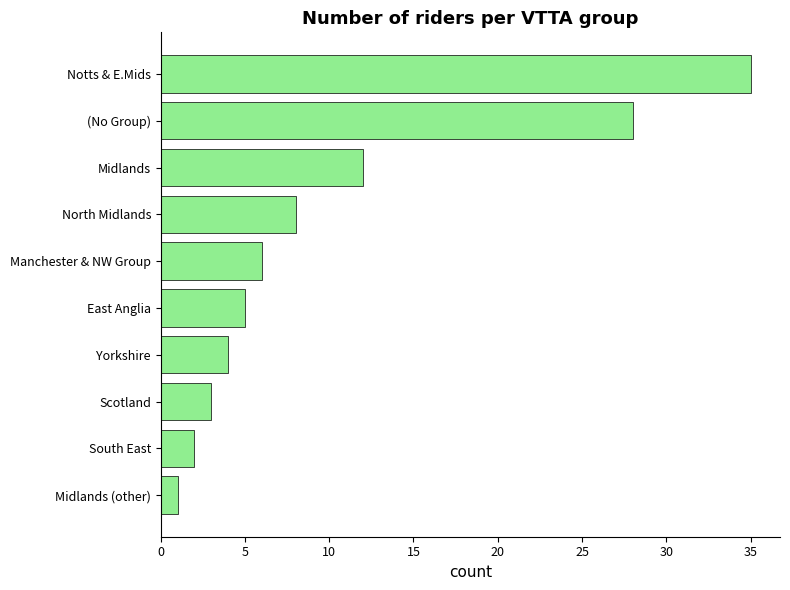

Does the chart contain stacked bars?

No